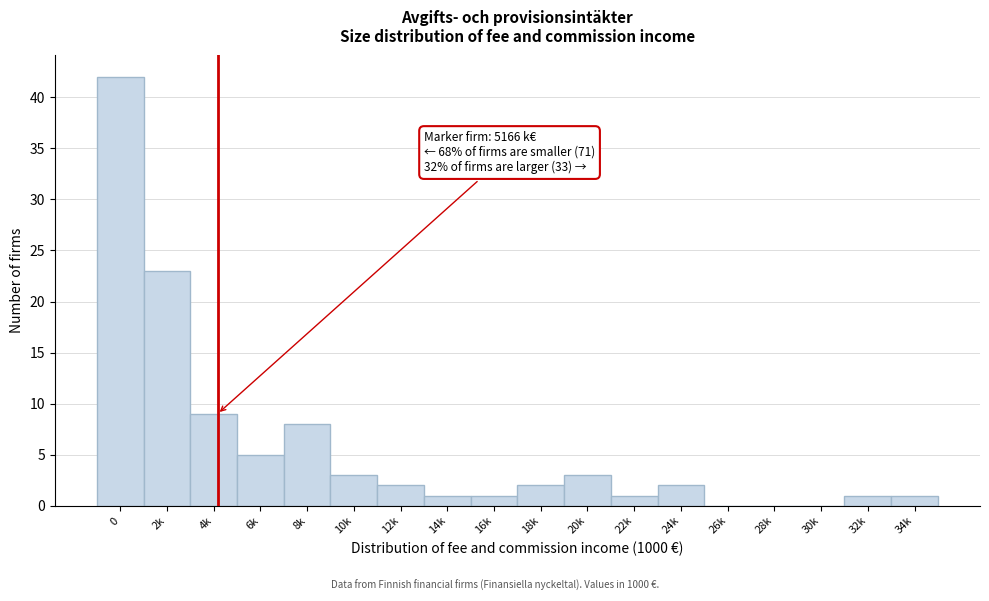

Reading right to left, transcribe all the data shown in this chart.

34k=1	32k=1	30k=0	28k=0	26k=0	24k=2	22k=1	20k=3	18k=2	16k=1	14k=1	12k=2	10k=3	8k=8	6k=5	4k=9	2k=23	0=42